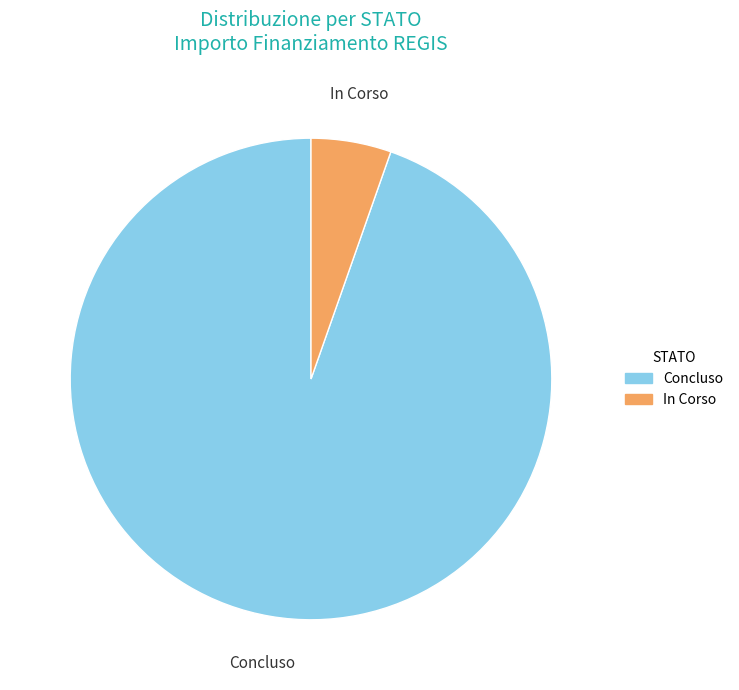

Approximately how many times larger is the value at In Corso compared to Concluso?

0.1